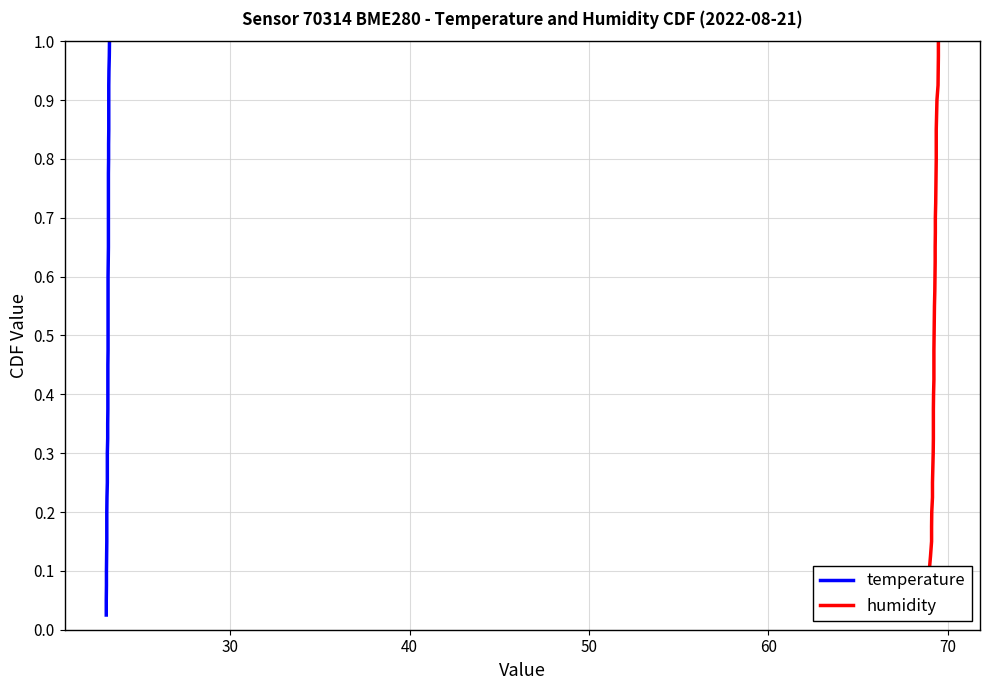

Between 60 and 70, which is larger?

70